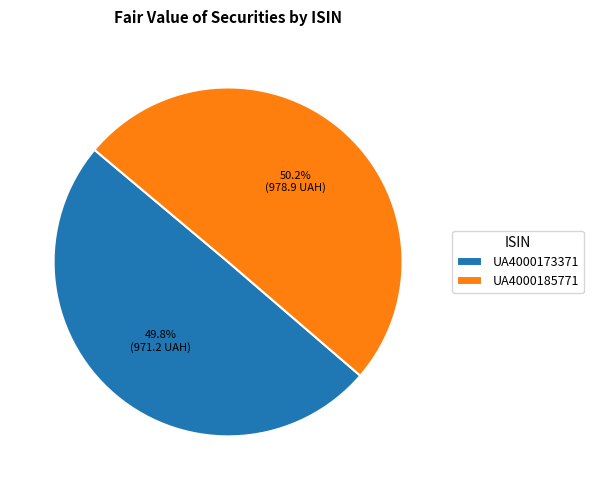

What is the ratio of the value at UA4000173371 to the value at UA4000185771?

1.0